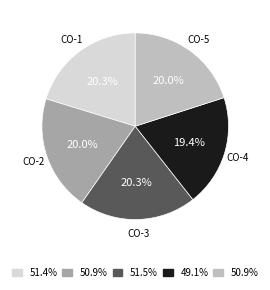

How many slices are in this pie chart?

5